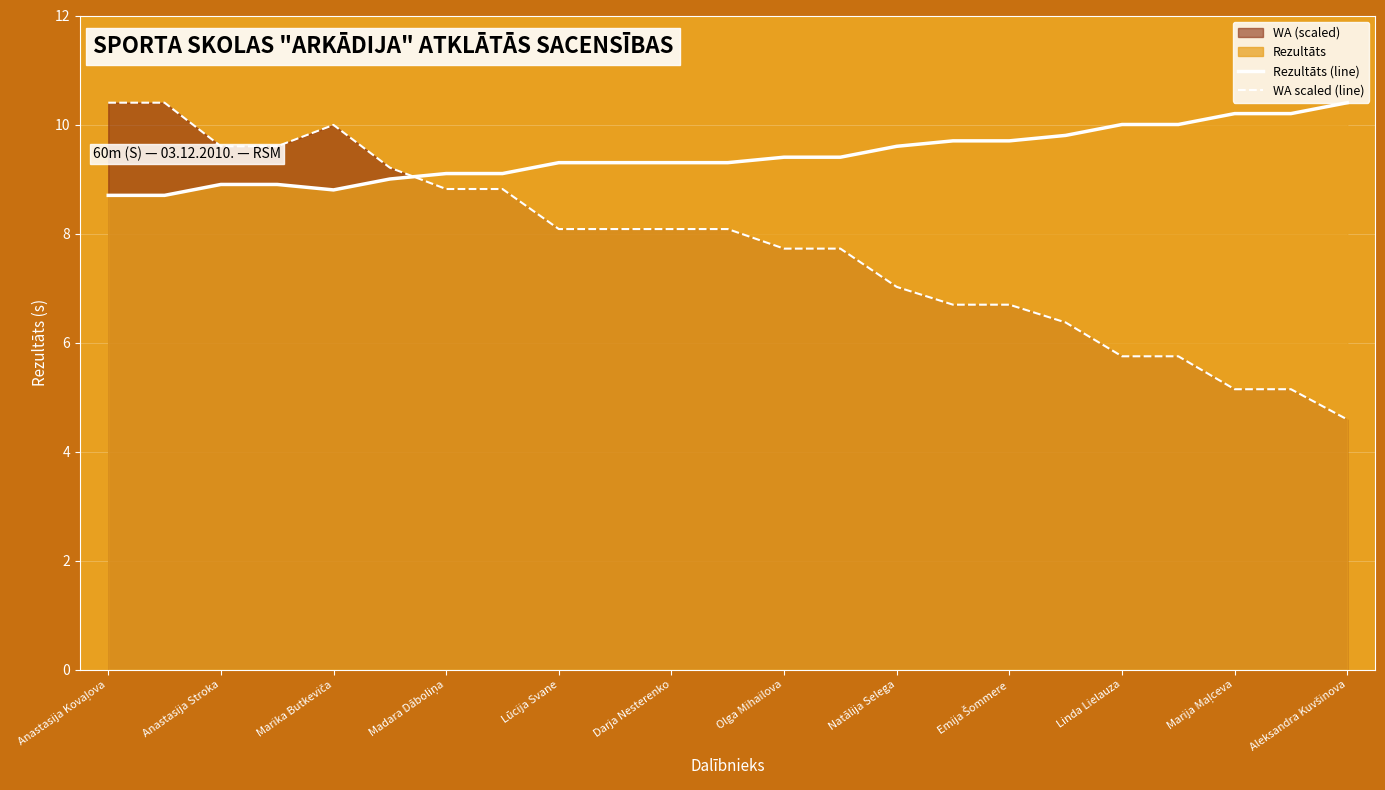

At how many categories does at least one series exceed 8?

23